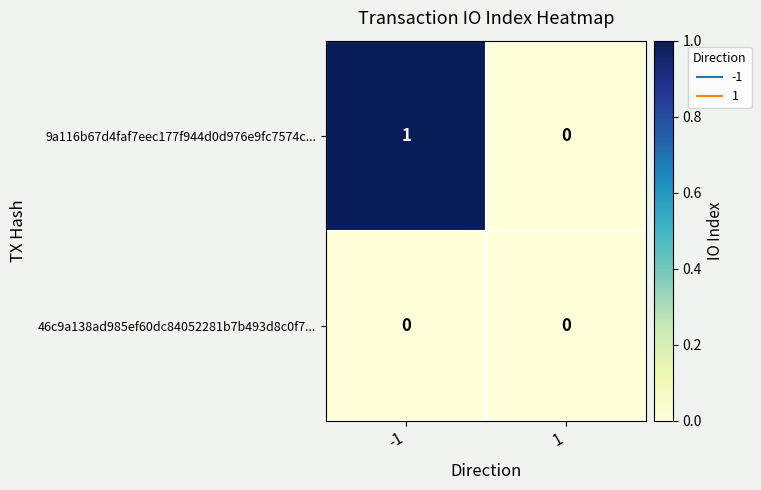

At -1, list the series in order from smallest to largest.

46c9a138ad985ef60dc84052281b7b493d8c0f7..., 9a116b67d4faf7eec177f944d0d976e9fc7574c...